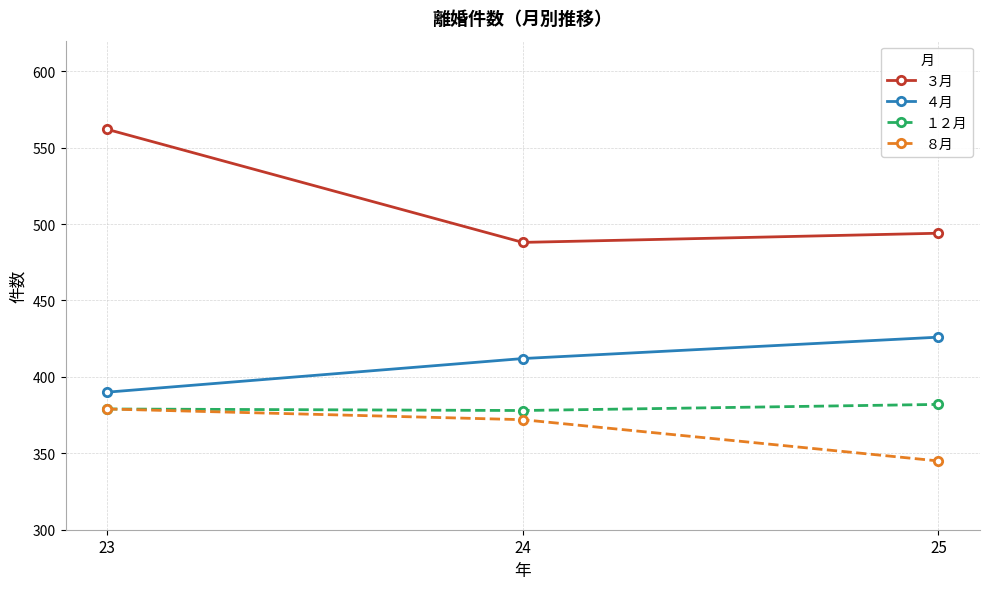

What is the value of the ３月 point at the 2nd from the left?

488